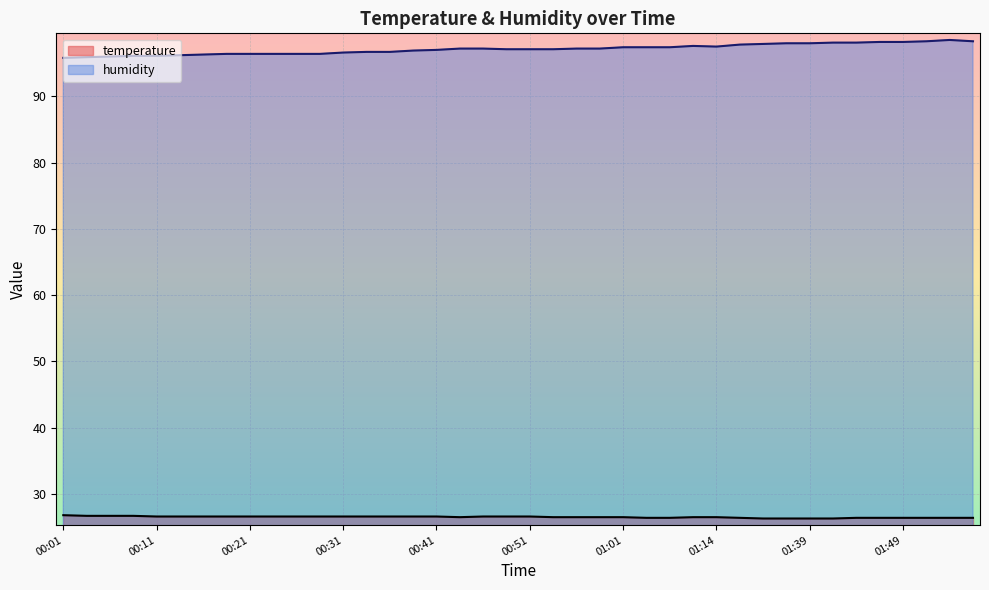

Reading left to right, list all the values displayed in this chart.

temperature: 00:01=26.8	00:04=26.7	00:06=26.7	00:09=26.7	00:11=26.6	00:13=26.6	00:16=26.6	00:19=26.6	00:21=26.6	00:23=26.6	00:26=26.6	00:28=26.6	00:31=26.6	00:33=26.6	00:36=26.6	00:38=26.6	00:41=26.6	00:44=26.5	00:46=26.6	00:48=26.6	00:51=26.6	00:53=26.5	00:56=26.5	00:58=26.5	01:01=26.5	01:03=26.4	01:06=26.4	01:11=26.5	01:14=26.5	01:25=26.4	01:28=26.3	01:37=26.3	01:39=26.3	01:42=26.3	01:44=26.4	01:47=26.4	01:49=26.4	01:52=26.4	01:54=26.4	01:57=26.4
humidity: 00:01=95.8	00:04=95.9	00:06=96.0	00:09=96.1	00:11=96.1	00:13=96.2	00:16=96.3	00:19=96.4	00:21=96.4	00:23=96.4	00:26=96.4	00:28=96.4	00:31=96.6	00:33=96.7	00:36=96.7	00:38=96.9	00:41=97.0	00:44=97.2	00:46=97.2	00:48=97.1	00:51=97.1	00:53=97.1	00:56=97.2	00:58=97.2	01:01=97.4	01:03=97.4	01:06=97.4	01:11=97.6	01:14=97.5	01:25=97.8	01:28=97.9	01:37=98.0	01:39=98.0	01:42=98.1	01:44=98.1	01:47=98.2	01:49=98.2	01:52=98.3	01:54=98.5	01:57=98.3